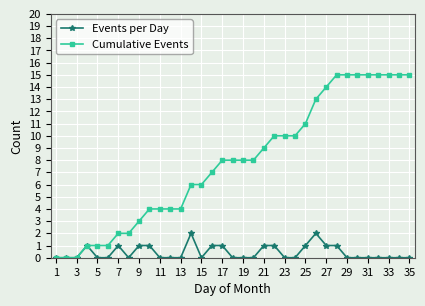

List the series in order of their peak value, highest first.

Cumulative Events, Events per Day